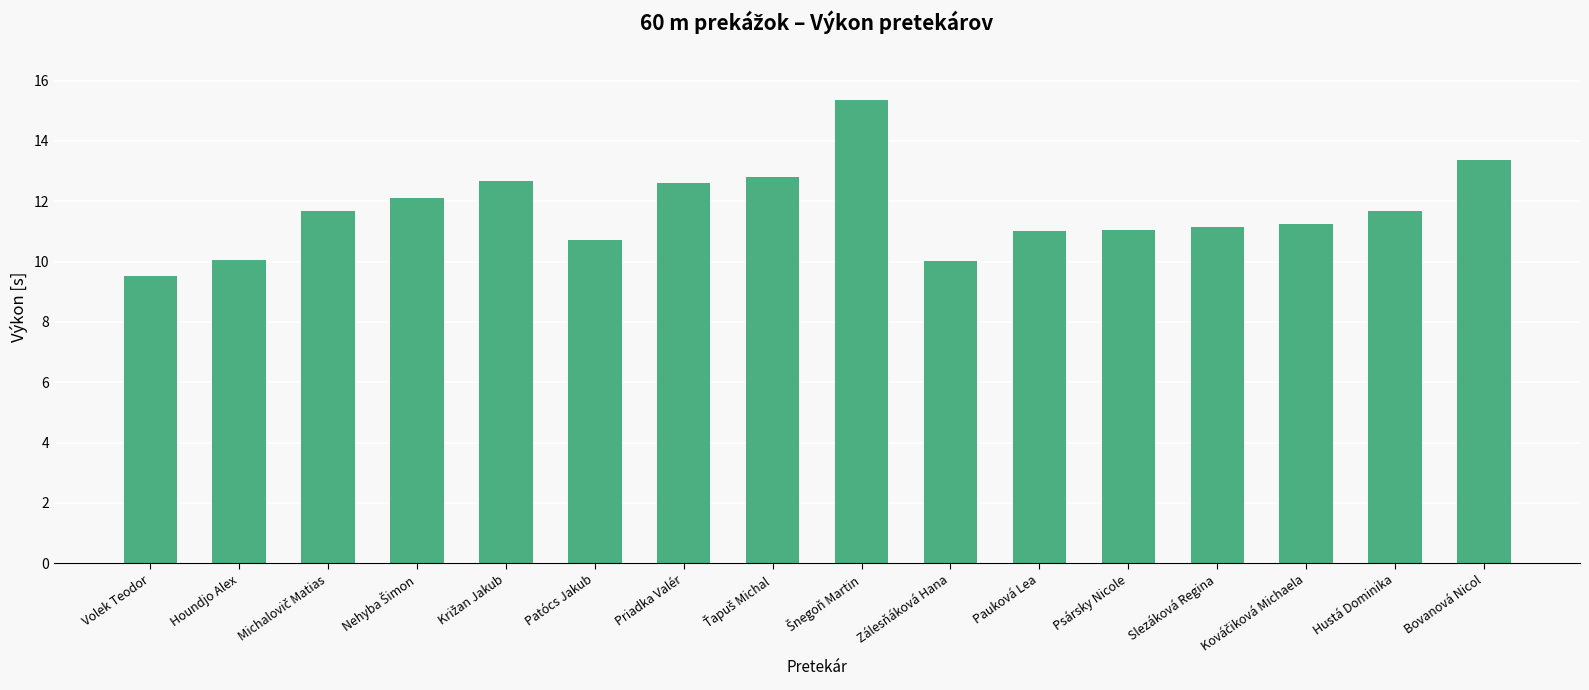

How many data points does each series have?

16